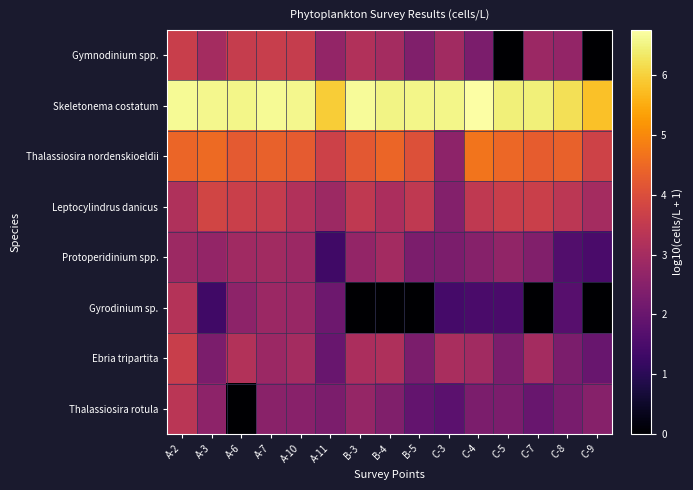

Reading left to right, list all the values displayed in this chart.

Gymnodinium spp.: A-2=3.6	A-3=3.0	A-6=3.6	A-7=3.6	A-10=3.6	A-11=2.7	B-3=3.2	B-4=3.0	B-5=2.4	C-3=3.0	C-4=2.3	C-5=0.0	C-7=2.8	C-8=2.7	C-9=0.0
Skeletonema costatum: A-2=6.6	A-3=6.6	A-6=6.6	A-7=6.6	A-10=6.6	A-11=6.0	B-3=6.7	B-4=6.5	B-5=6.6	C-3=6.6	C-4=6.8	C-5=6.4	C-7=6.5	C-8=6.2	C-9=5.8
Thalassiosira nordenskioeldii: A-2=4.4	A-3=4.5	A-6=4.2	A-7=4.4	A-10=4.3	A-11=3.7	B-3=4.2	B-4=4.5	B-5=4.0	C-3=2.6	C-4=4.7	C-5=4.5	C-7=4.3	C-8=4.4	C-9=3.7
Leptocylindrus danicus: A-2=3.2	A-3=3.8	A-6=3.7	A-7=3.6	A-10=3.2	A-11=2.9	B-3=3.5	B-4=3.1	B-5=3.5	C-3=2.4	C-4=3.5	C-5=3.6	C-7=3.7	C-8=3.4	C-9=3.0
Protoperidinium spp.: A-2=2.9	A-3=2.7	A-6=2.9	A-7=2.9	A-10=2.8	A-11=1.3	B-3=2.7	B-4=3.0	B-5=2.3	C-3=2.3	C-4=2.5	C-5=2.7	C-7=2.4	C-8=1.6	C-9=1.5
Gyrodinium sp.: A-2=3.3	A-3=1.3	A-6=2.6	A-7=2.8	A-10=2.8	A-11=2.1	B-3=0.0	B-4=0.0	B-5=0.0	C-3=1.4	C-4=1.5	C-5=1.5	C-7=0.0	C-8=1.7	C-9=0.0
Ebria tripartita: A-2=3.6	A-3=2.3	A-6=3.2	A-7=2.8	A-10=3.0	A-11=2.0	B-3=3.1	B-4=3.1	B-5=2.3	C-3=3.1	C-4=3.0	C-5=2.3	C-7=3.0	C-8=2.3	C-9=2.0
Thalassiosira rotula: A-2=3.4	A-3=2.6	A-6=0.0	A-7=2.5	A-10=2.5	A-11=2.3	B-3=2.7	B-4=2.4	B-5=1.9	C-3=1.8	C-4=2.3	C-5=2.3	C-7=2.0	C-8=2.3	C-9=2.5